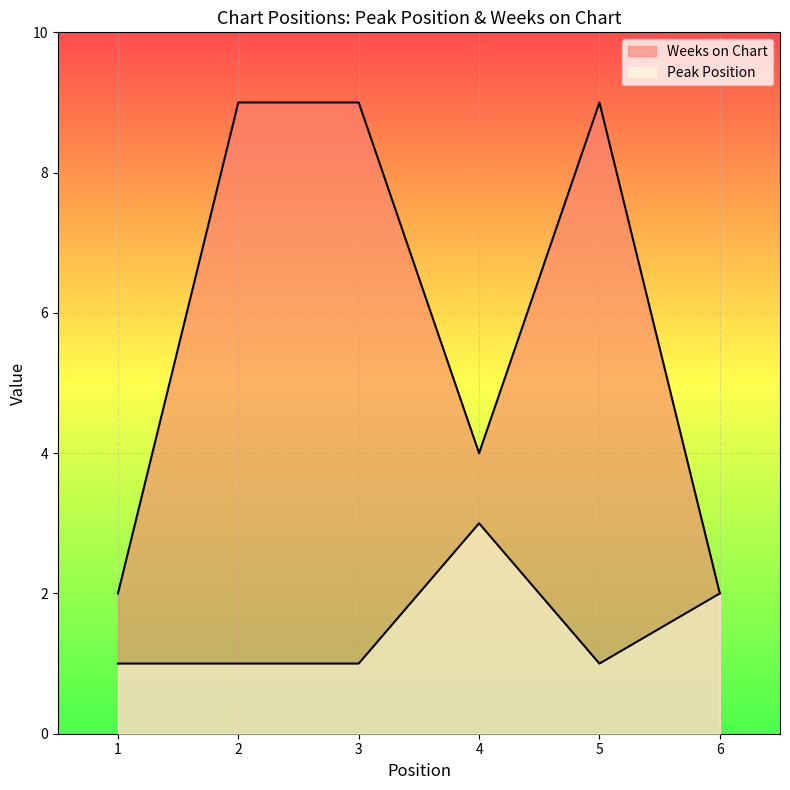

What are all the series names shown in the legend?

Peak Position, Weeks on Chart